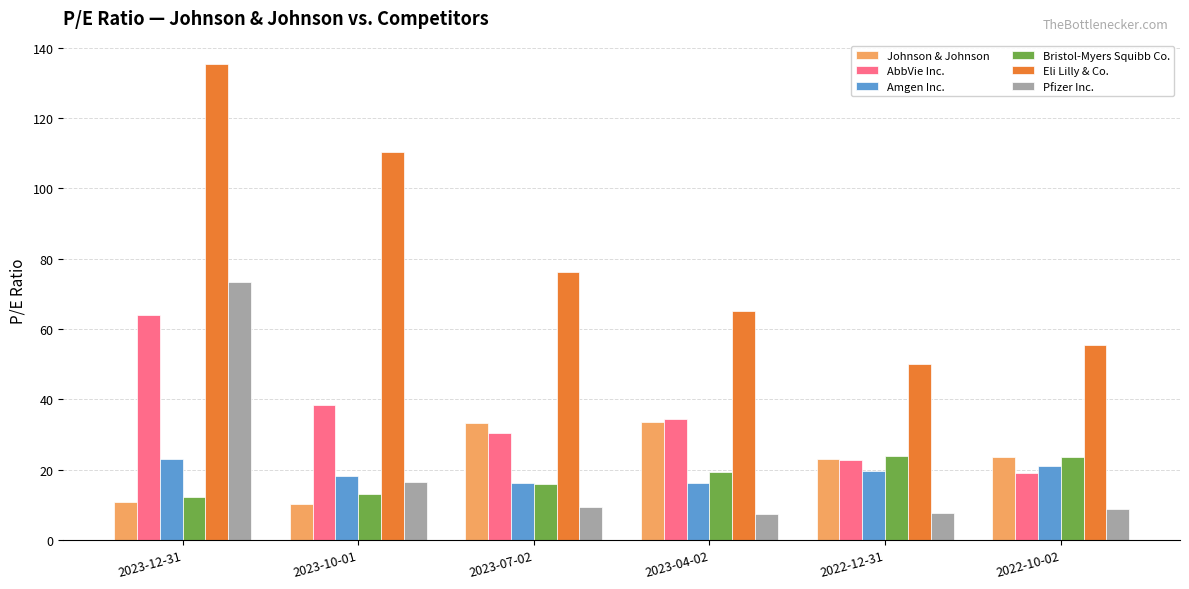

Is it true that AbbVie Inc. equals 18.3 at 2023-10-01?

False